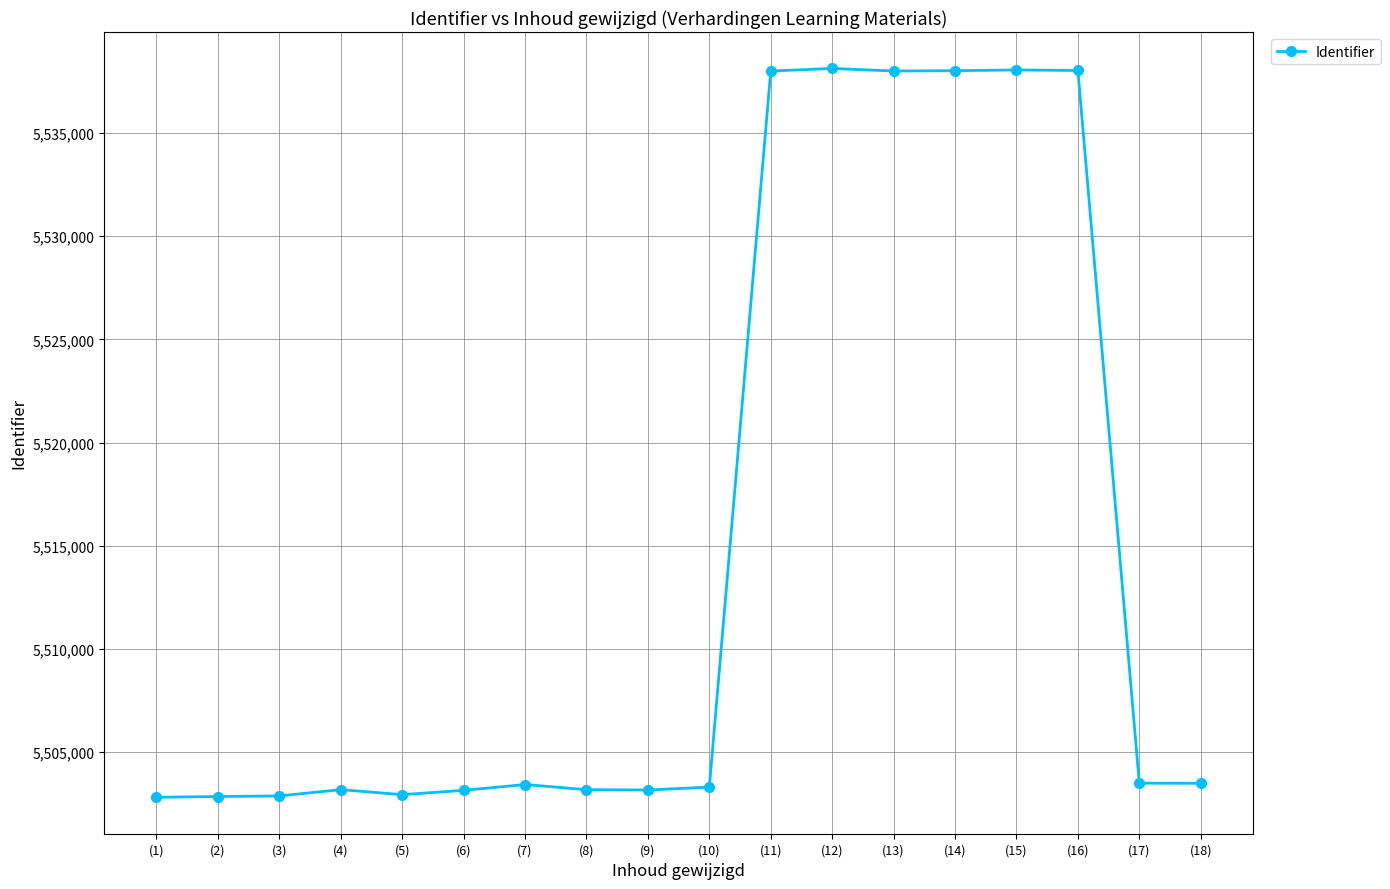

What is the maximum value shown in the chart?

5538129